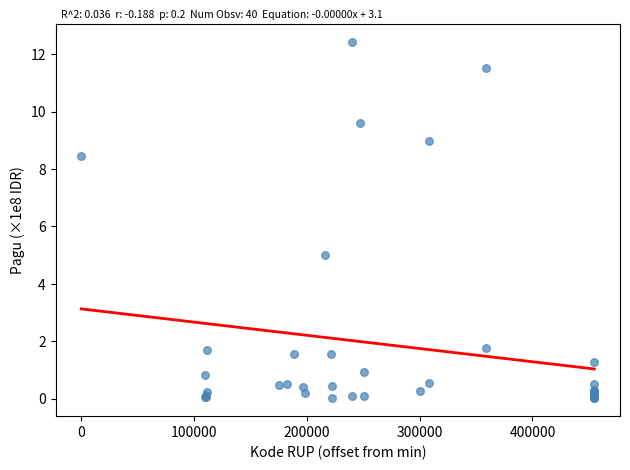

What Y value in the scatter plot is closest to 6?

5.0